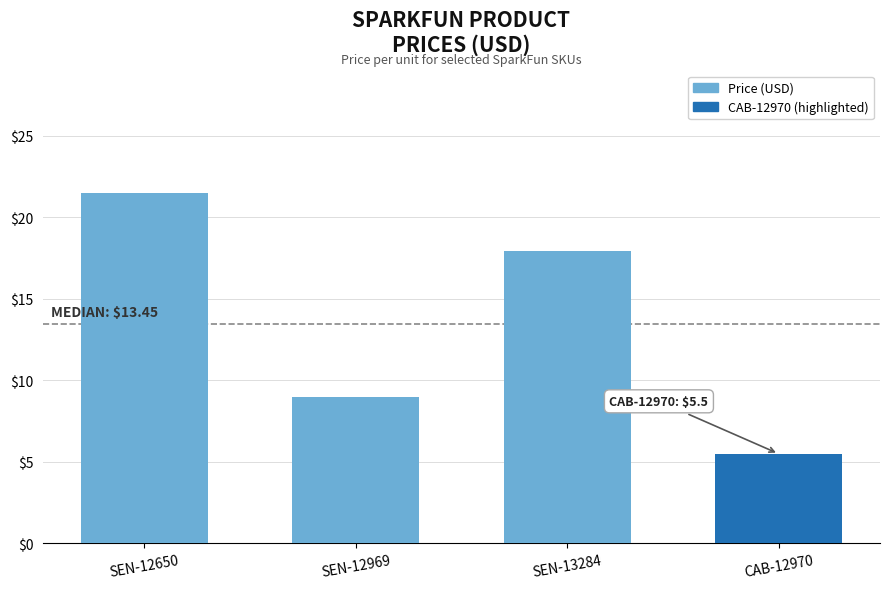

What is the average value?

13.5